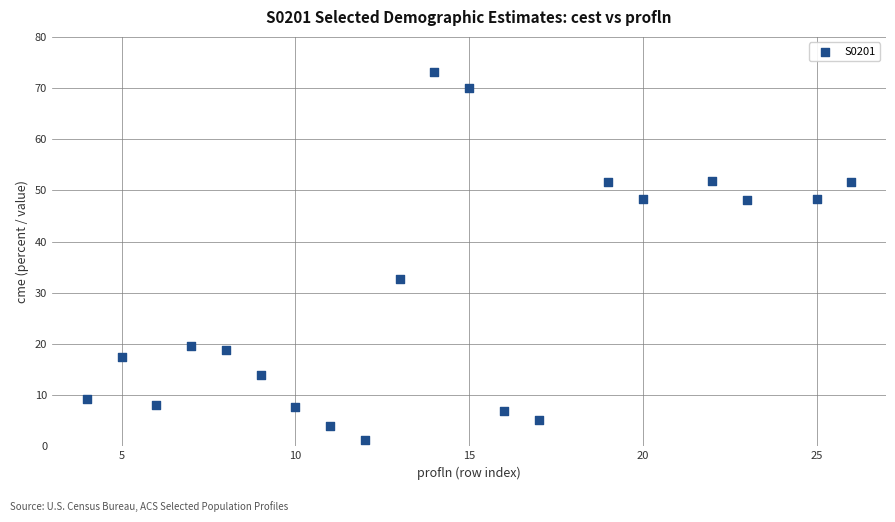

What is the range of X values (max minus min)?

22.0